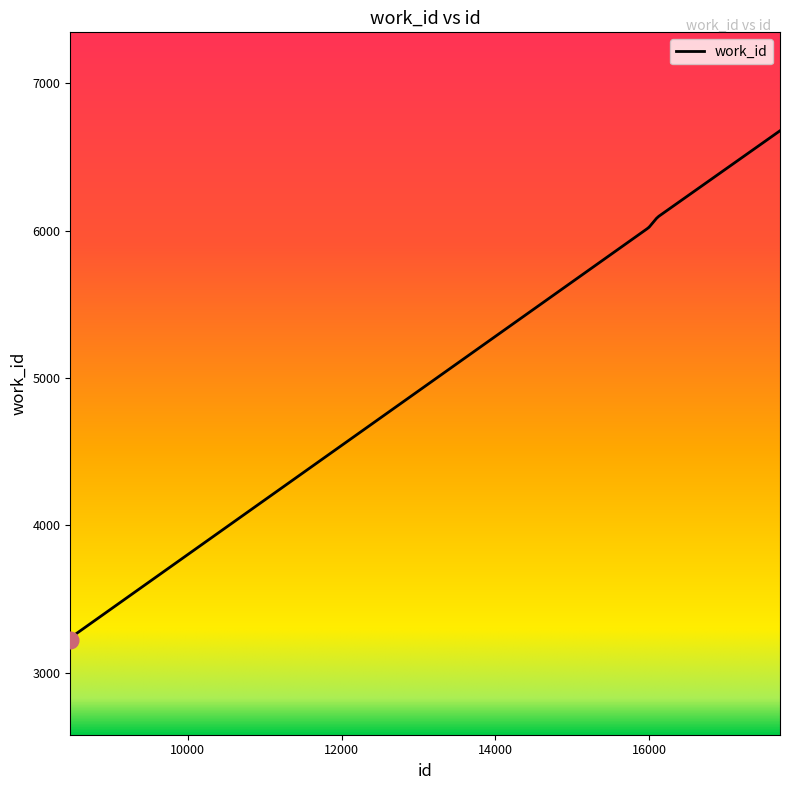

Does the chart display data point markers on the line(s)?

No